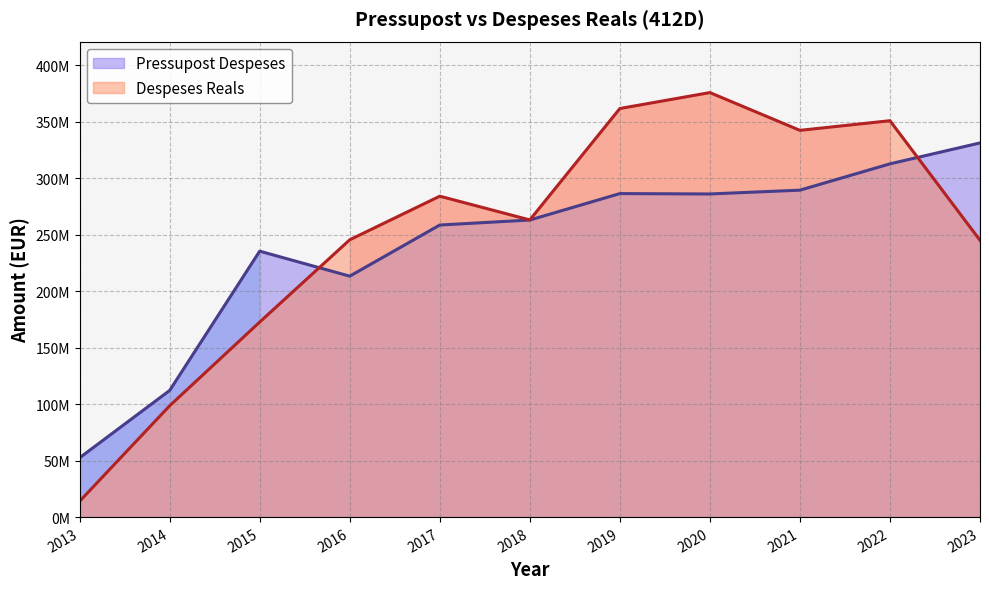

At which category does Despeses Reals reach its first local peak?

2017